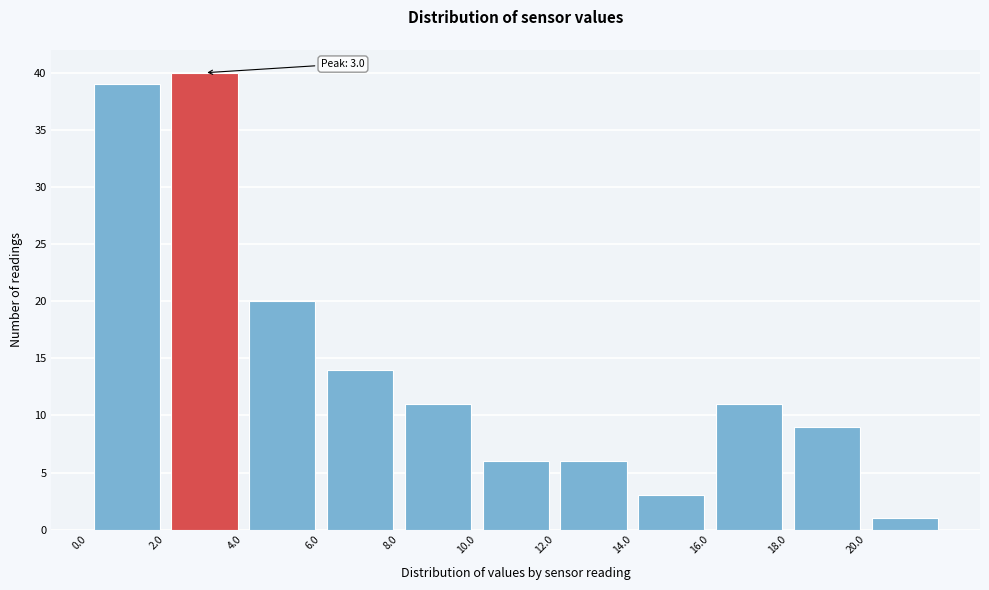

Over which range of the x-axis is the bar tallest?

2 to 4